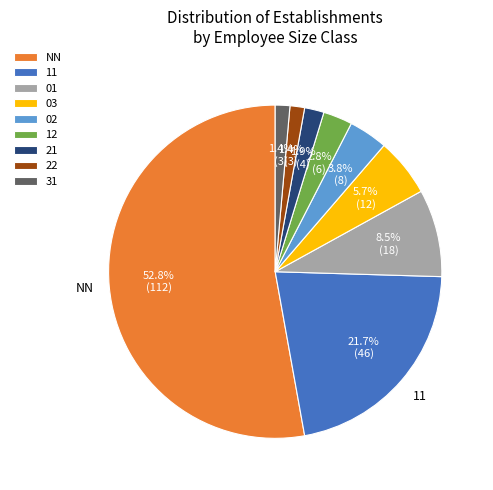

To the nearest percent, what is the combined percentage of 03 and 01?

14%